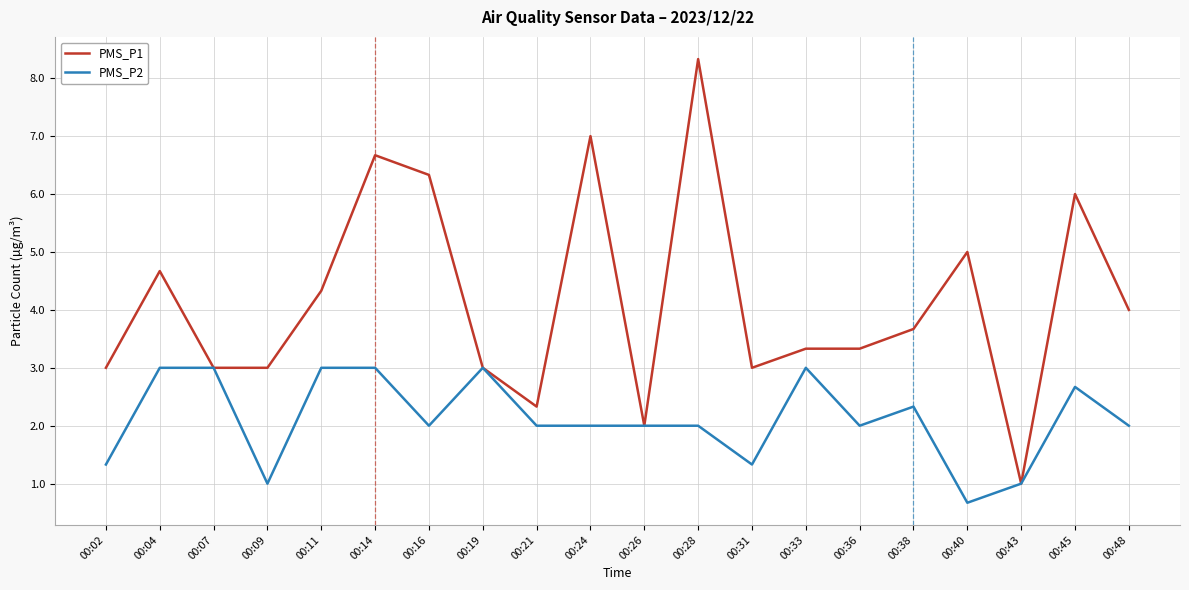

Which series has the largest total across all categories?

PMS_P1